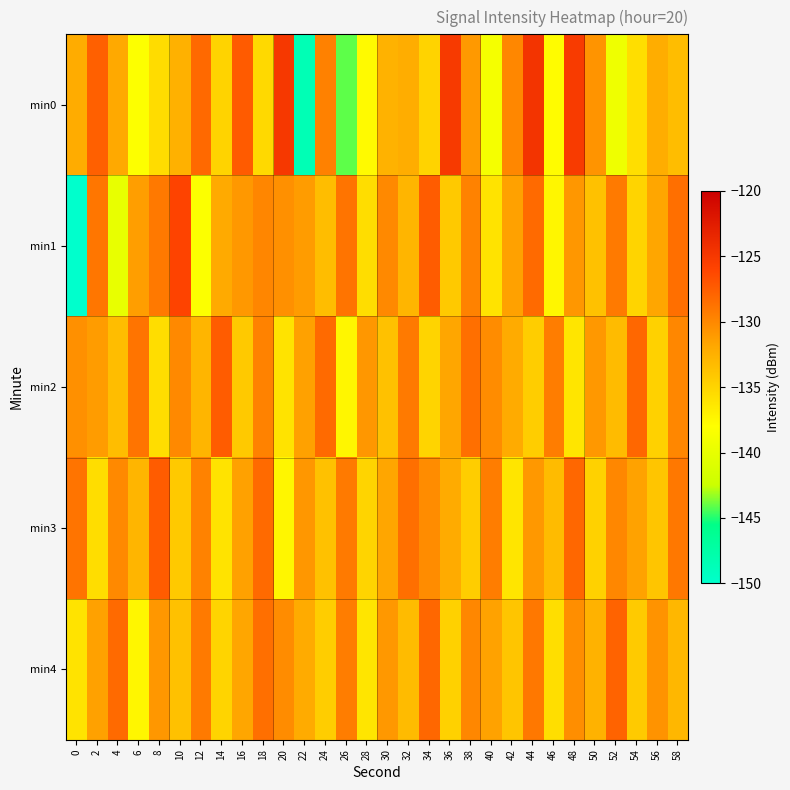

What is the smallest value displayed?

-149.9